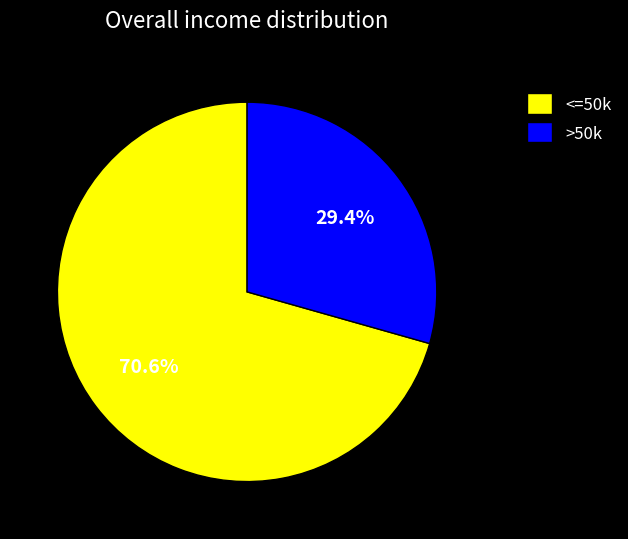

How many segments does this pie chart have?

2